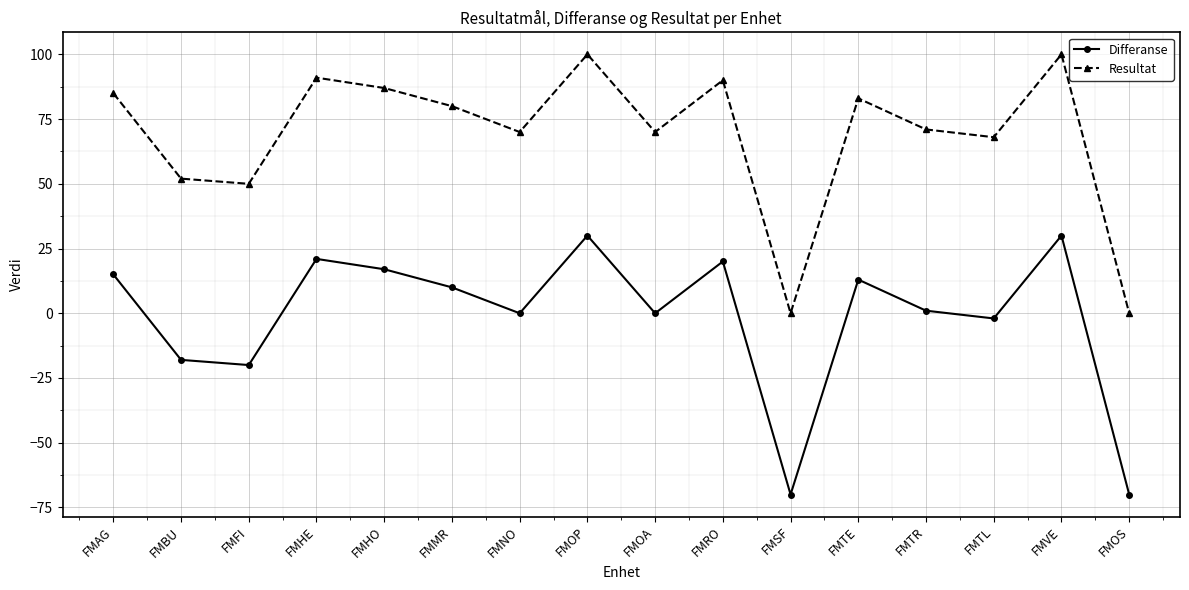

What is the average value of the Differanse series?

-1